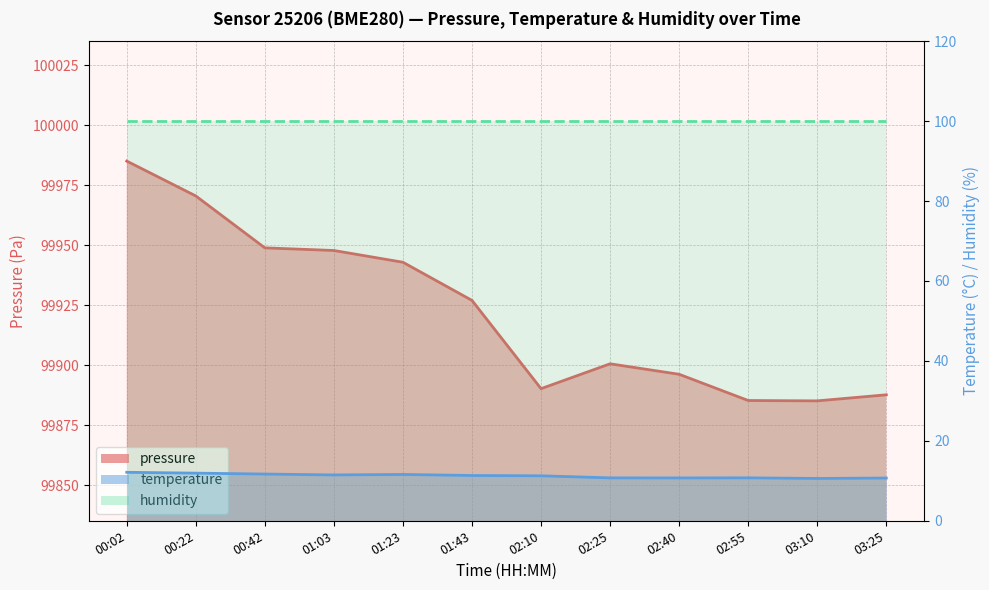

Is it true that temperature equals 14.8 at 03:10?

False